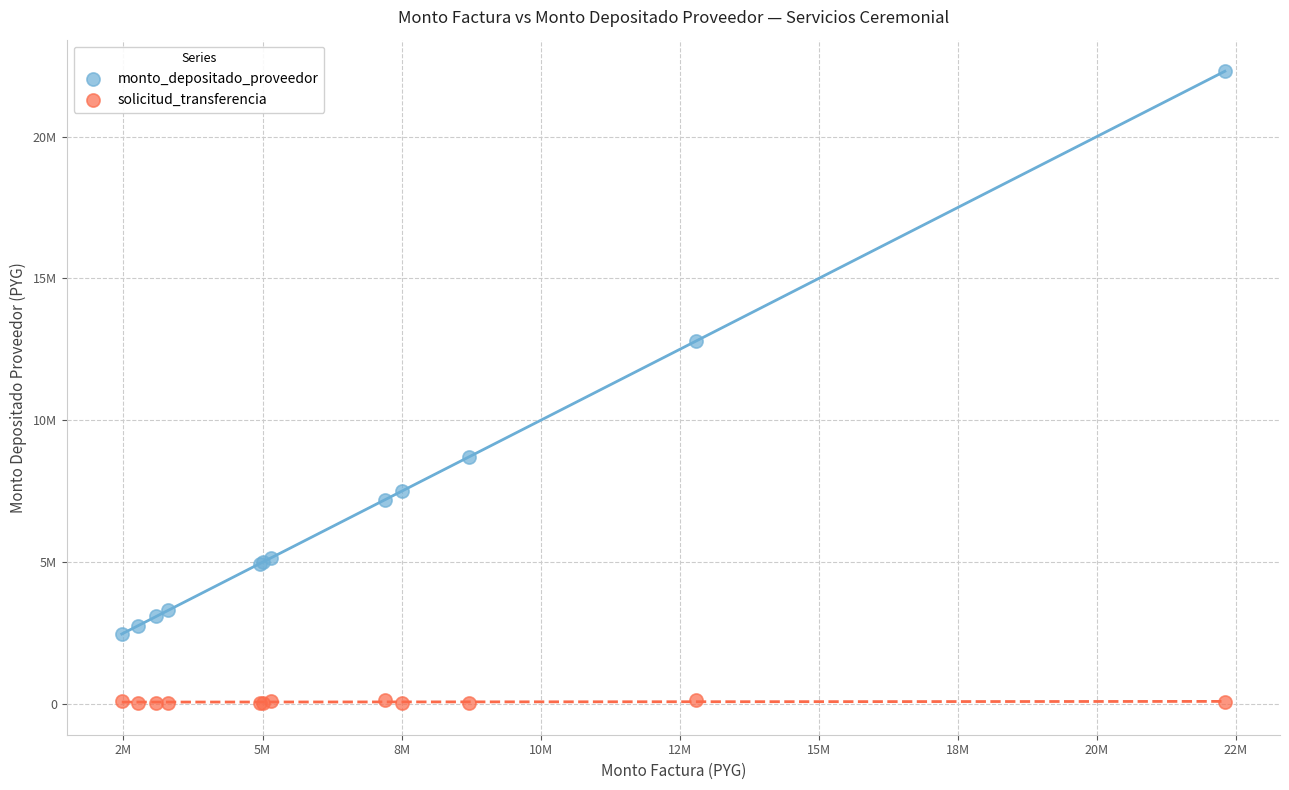

What are all the series names shown in the legend?

monto_depositado_proveedor, solicitud_transferencia